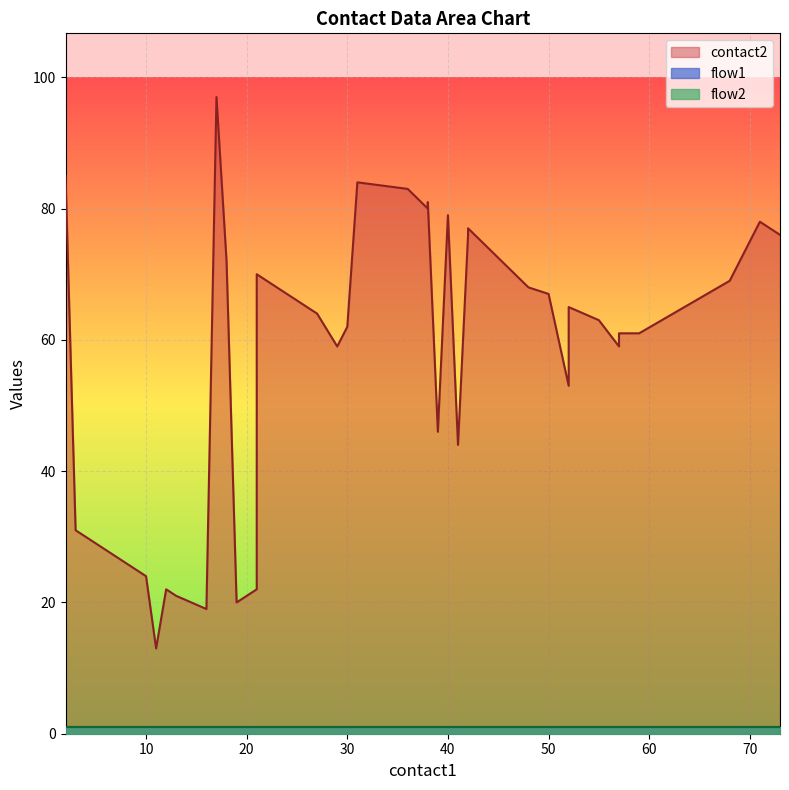

What is the difference between the highest and lowest values at 18?

71